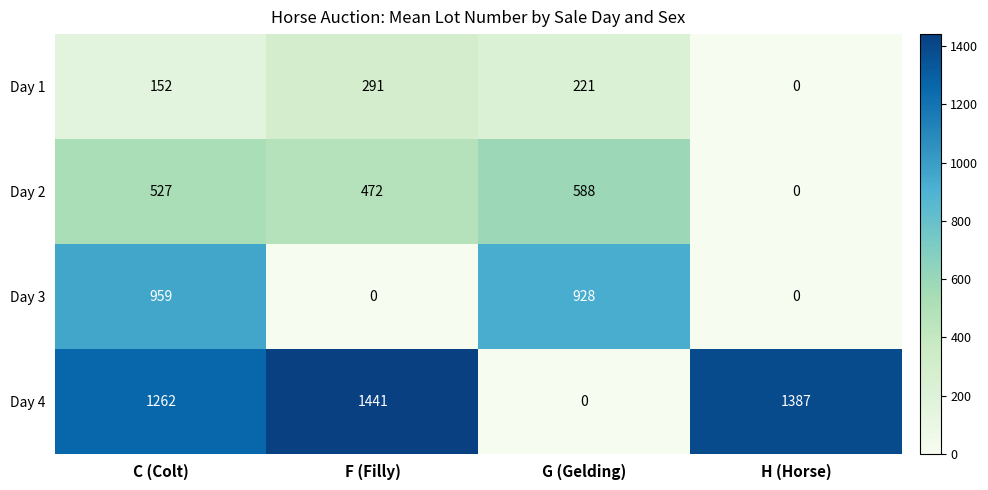

True or false: Day 4 has a value of 783 at H (Horse).

False